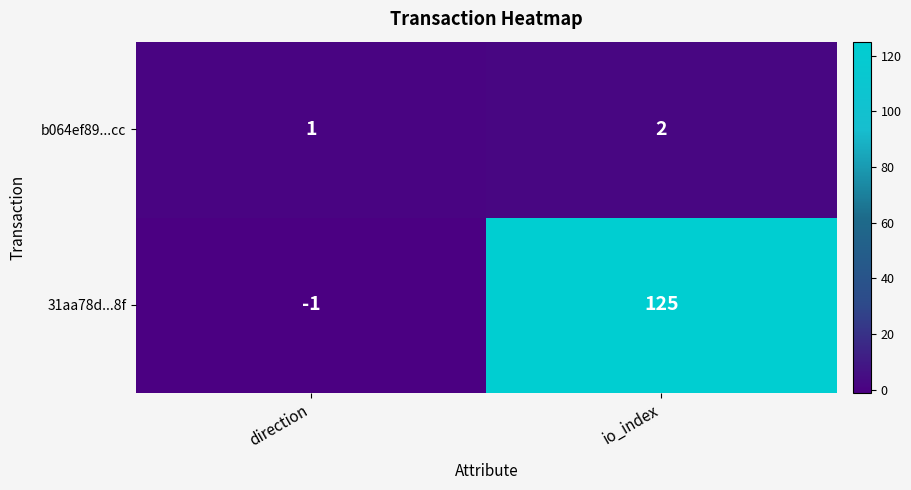

What is the sum of all 31aa78d...8f values?

124